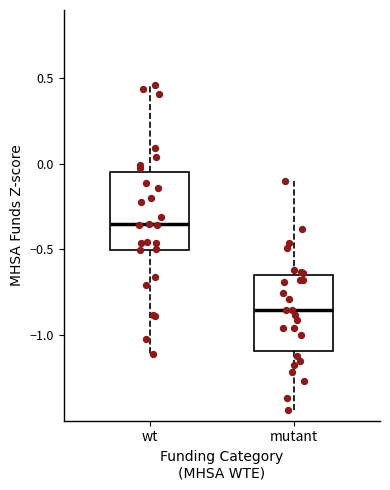

Reading left to right, read every box against the y-axis: the position of its median line, the range the box covers, and the ends of its whiskers. The values are not printed on the chart, so give them approximately, as read against the axis.

wt: median -0.35, box -0.50 to -0.05, whiskers -1.10 to 0.45
mutant: median -0.85, box -1.10 to -0.65, whiskers -1.45 to -0.10